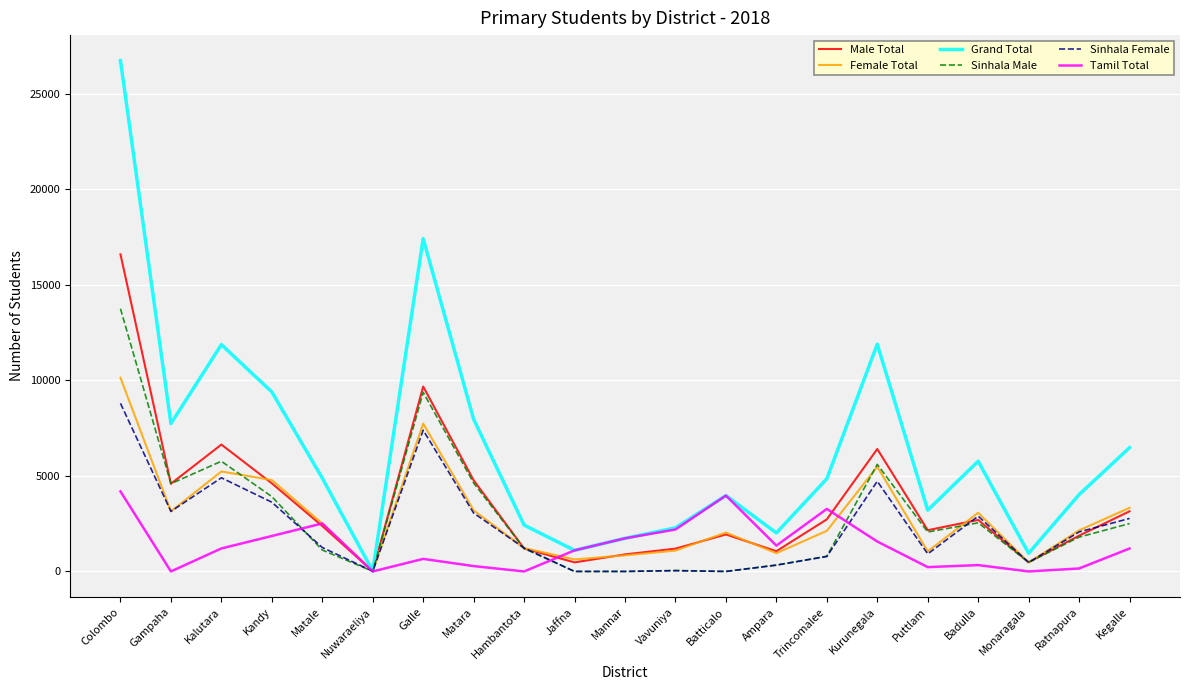

What are all the series names shown in the legend?

Male Total, Female Total, Grand Total, Sinhala Male, Sinhala Female, Tamil Total